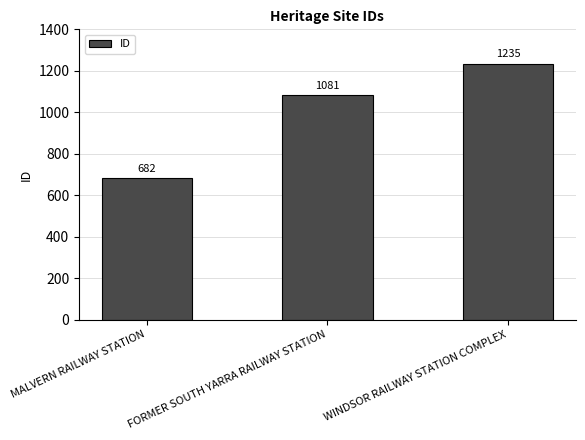

What is the value of the 3rd bar from the left?

1235